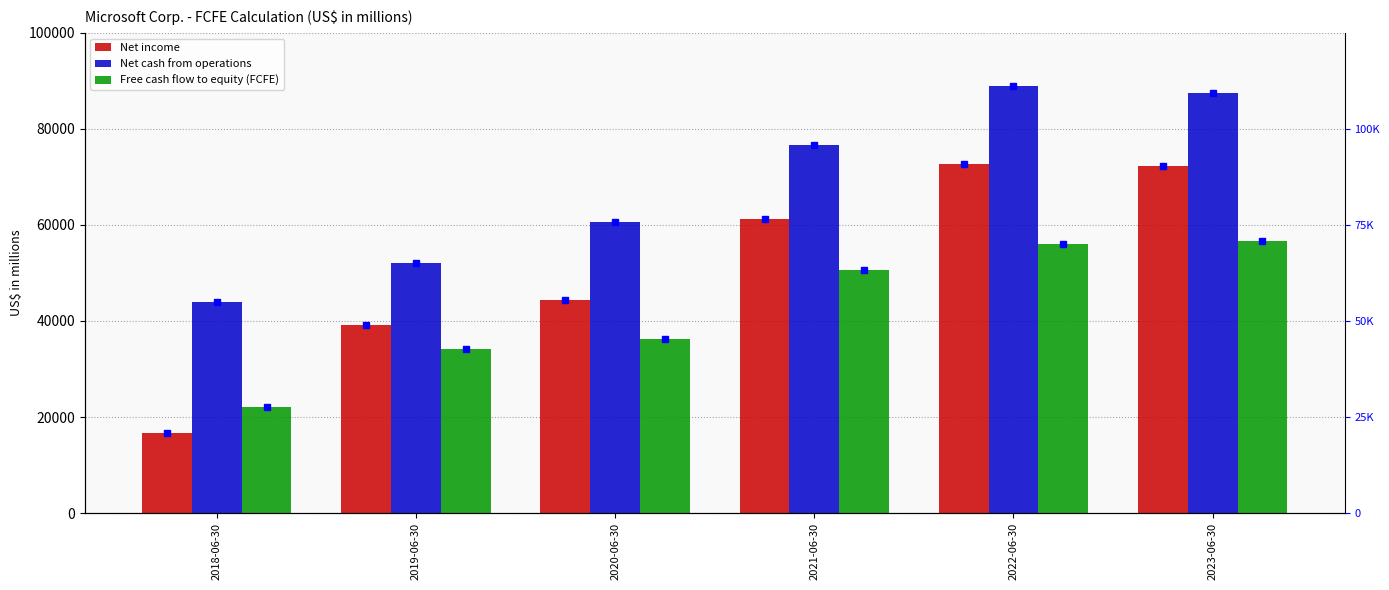

What is the average value of the Net cash from operations series?

68350